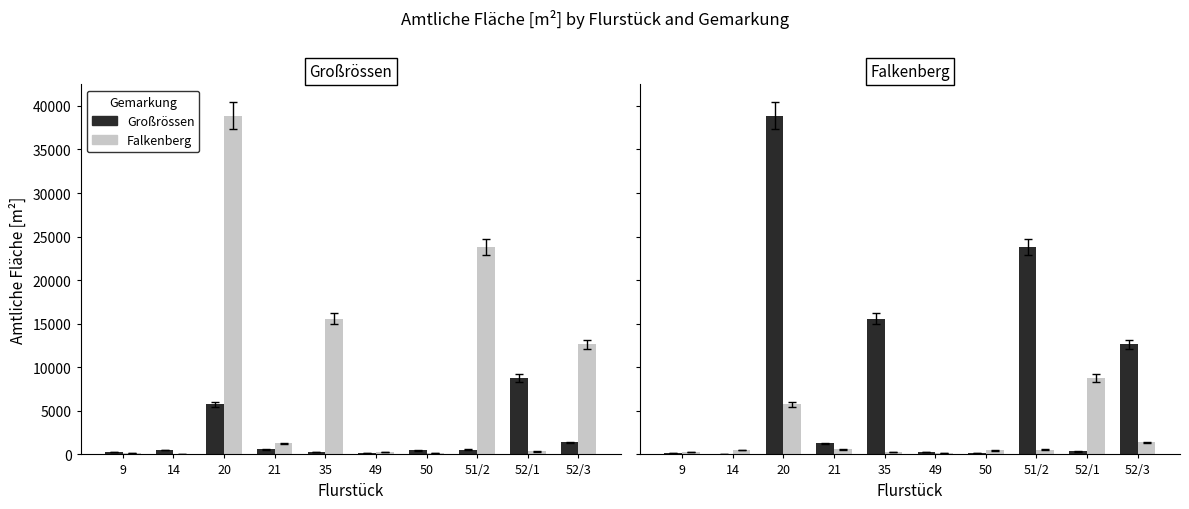

What is the minimum value for Falkenberg?

160